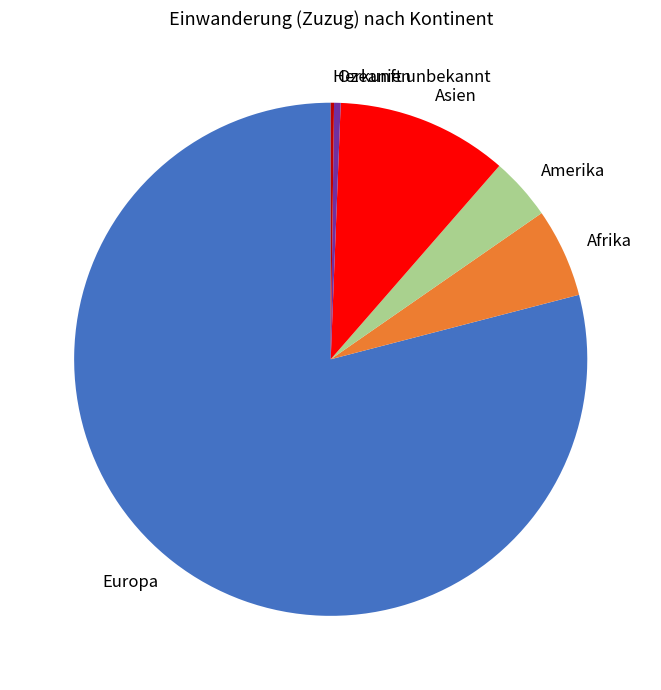

Is there a majority slice in this chart?

Yes